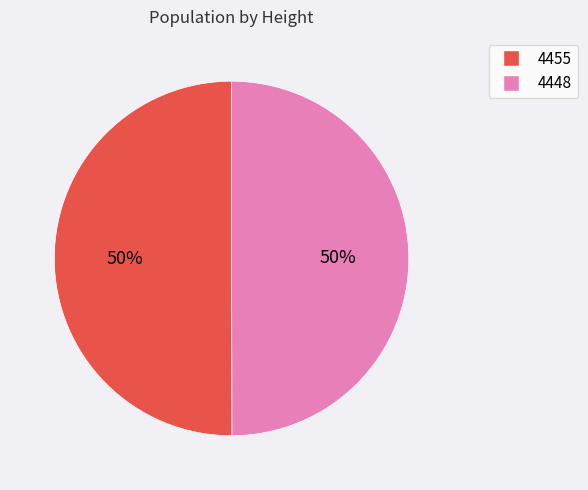

What percentage is the 4455 slice, to the nearest percent?

50%